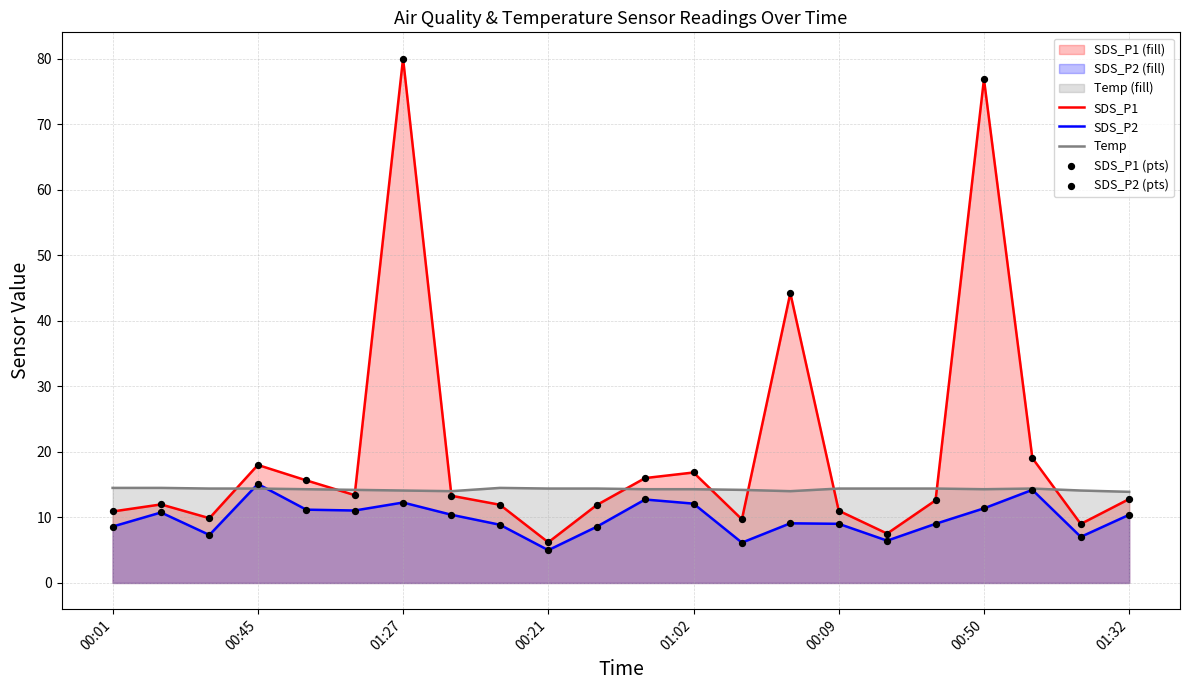

Which series has the widest spread of Y values?

SDS_P1